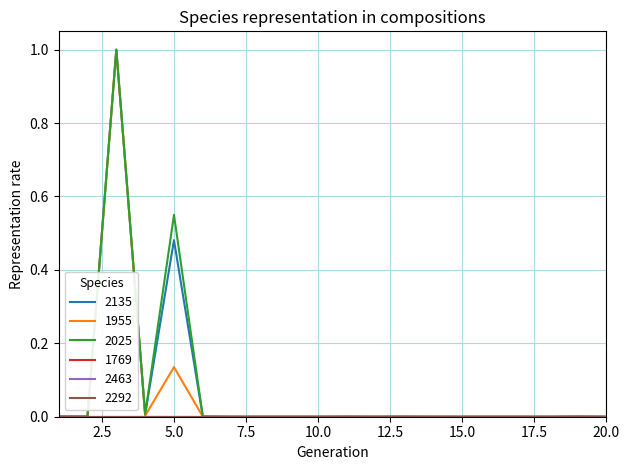

Is this an area chart (filled region under the line)?

No